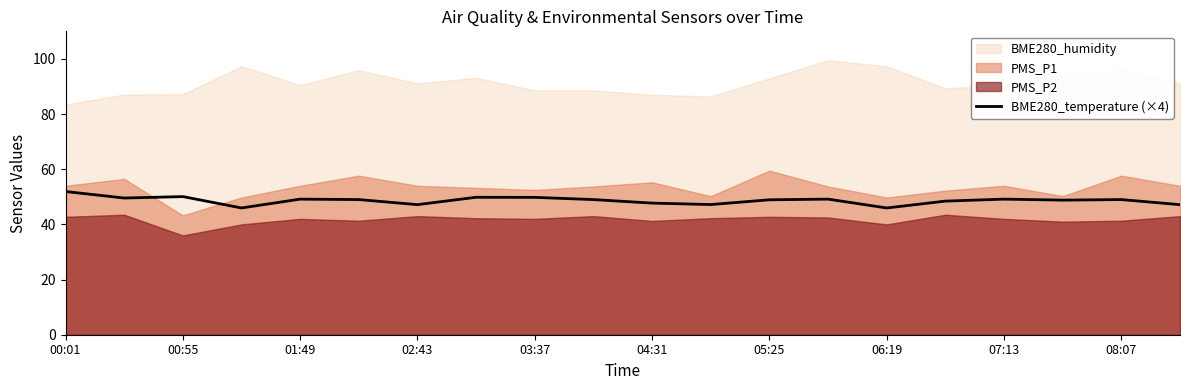

What is the lowest value of the BME280_temperature (×4) series?

46.0